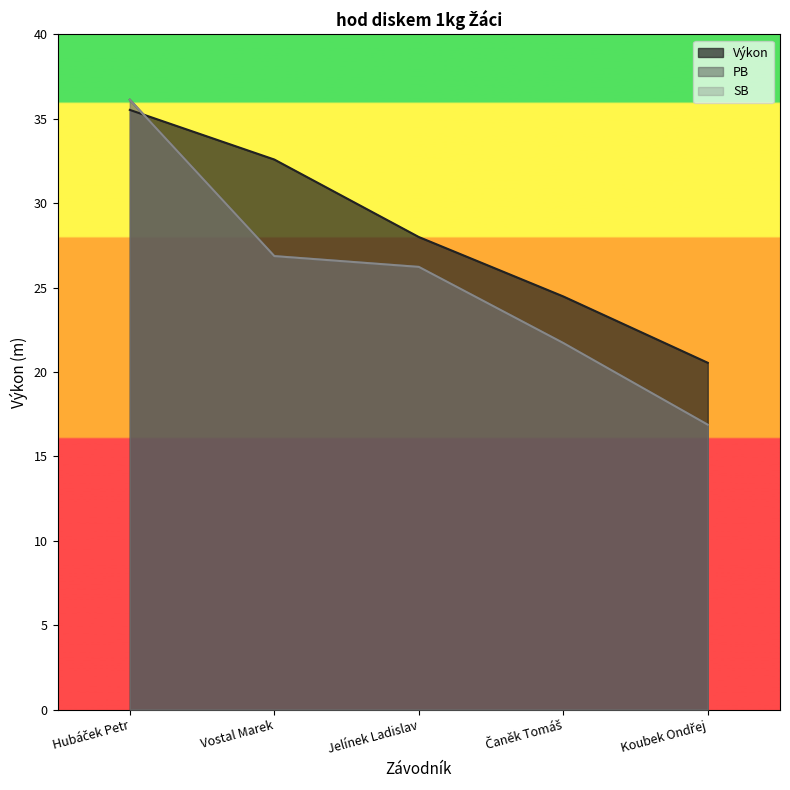

True or false: PB and SB cross at least once.

False